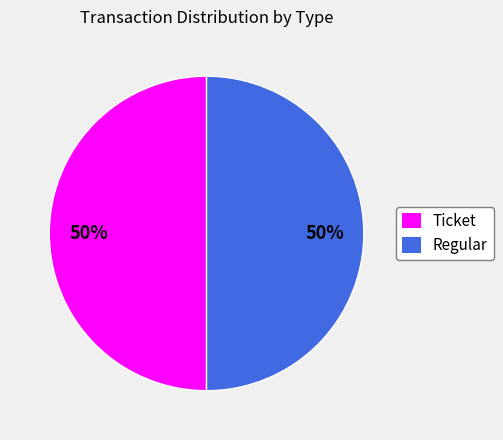

Approximately how many times larger is the value at Regular compared to Ticket?

1.0